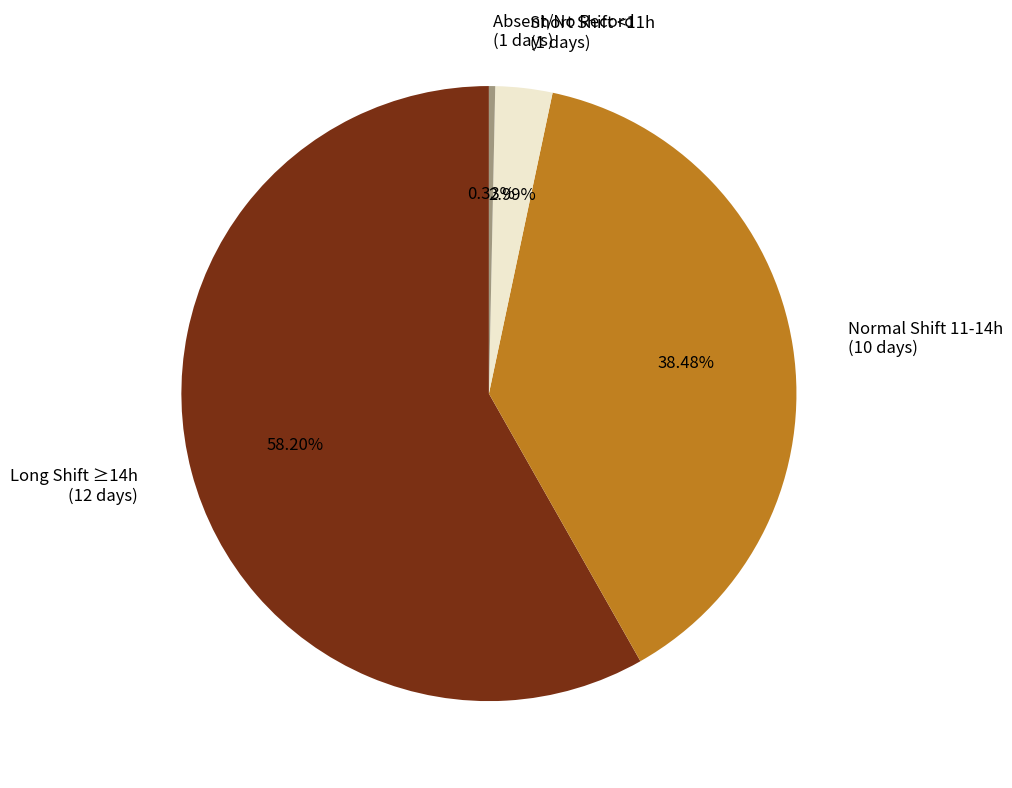

Is the sum of Short Shift <11h (1 days) and Normal Shift 11-14h (10 days) greater than half?

No